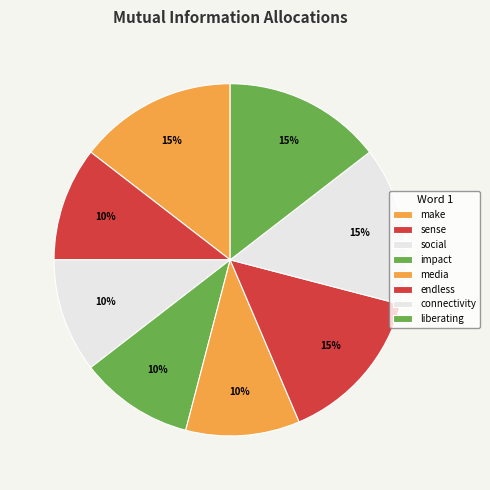

Does make account for over 50% of the chart?

No